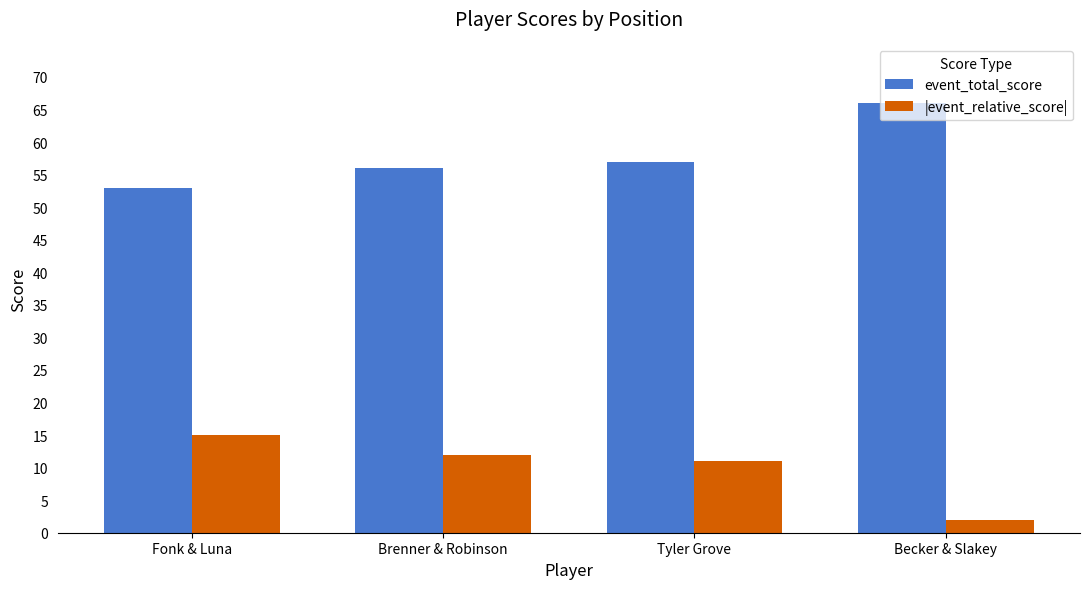

What is the value of the |event_relative_score| bar at the 1st from the left?

15